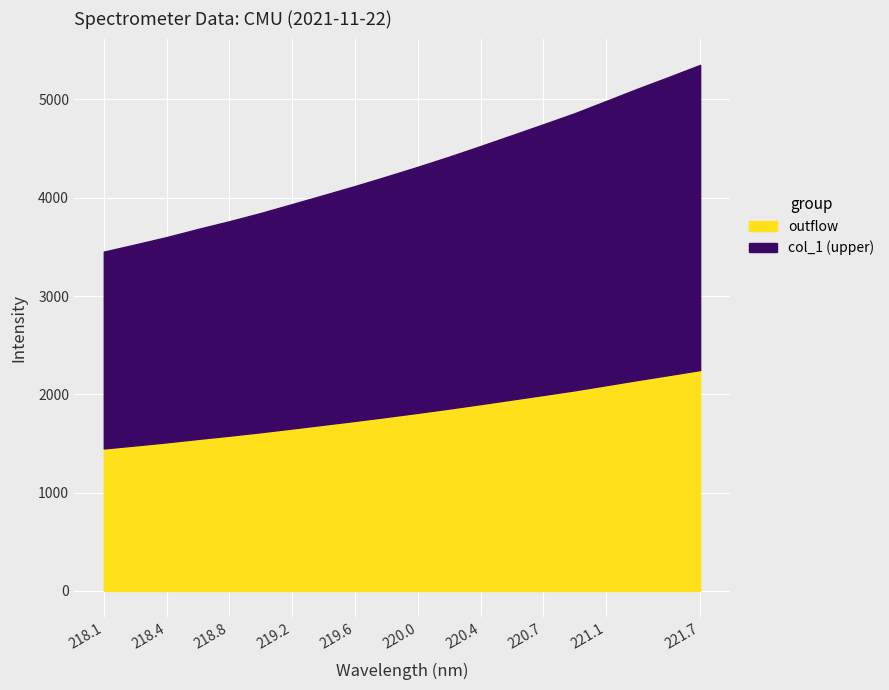

At which category does the chart reach its peak across all series?

221.6902